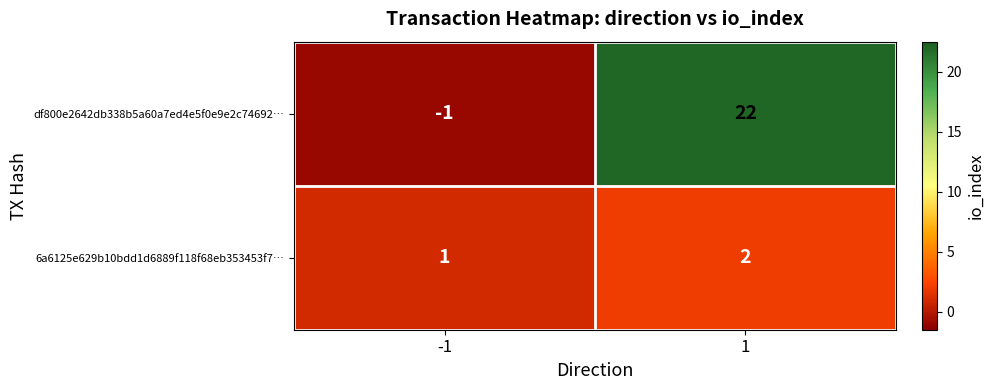

List the series in order of their peak value, lowest first.

6a6125e629b10bdd1d6889f118f68eb353453f7…, df800e2642db338b5a60a7ed4e5f0e9e2c74692…